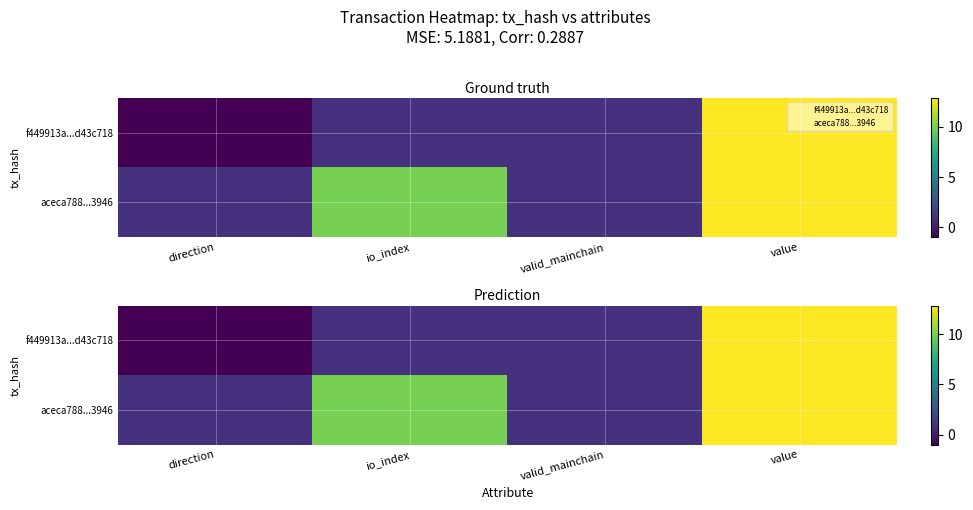

At which label is aceca788...3946 closest to 6?

io_index